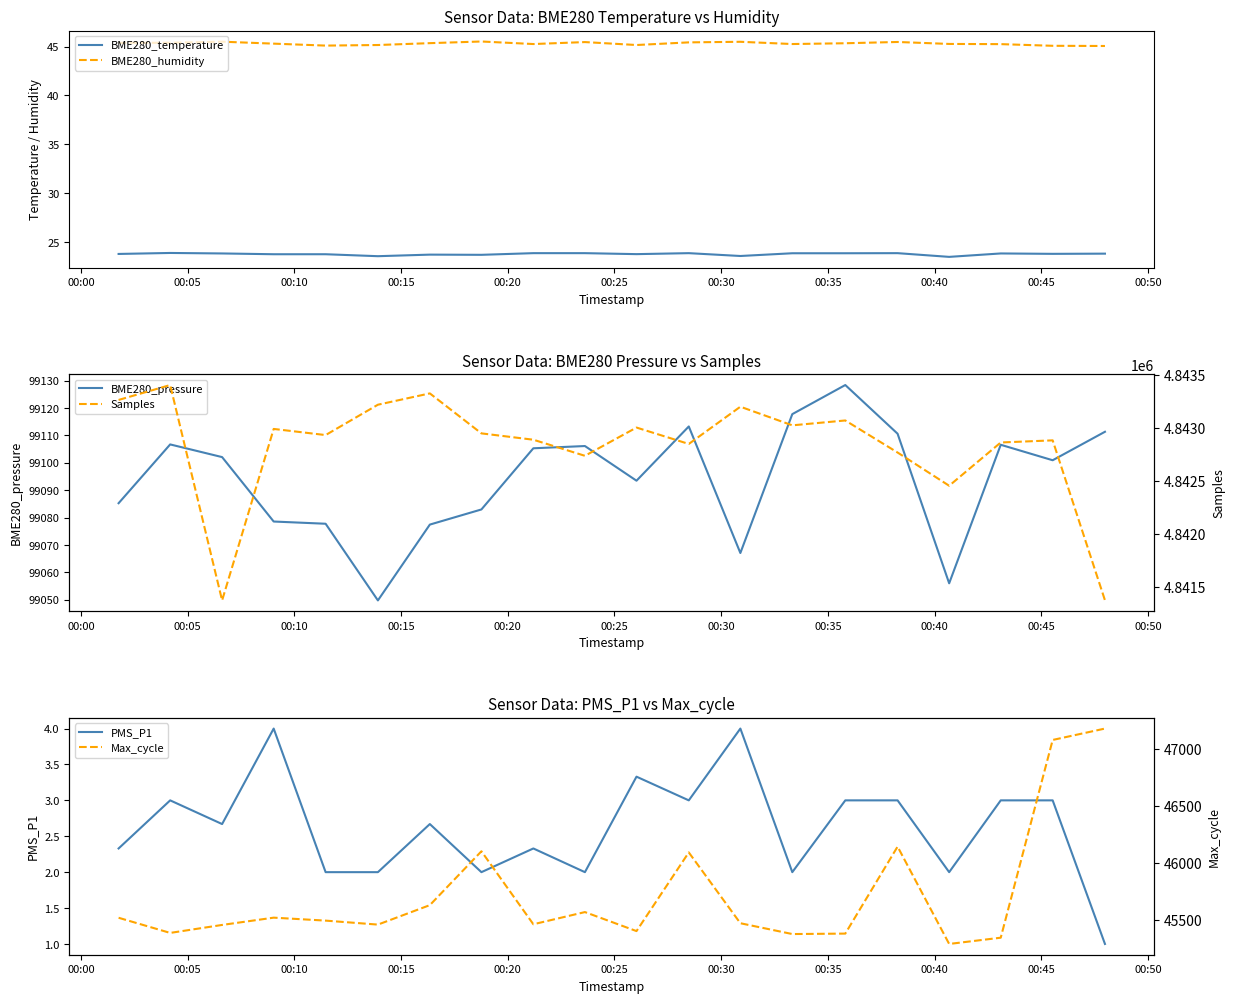

What is the maximum value for BME280_temperature?

23.9